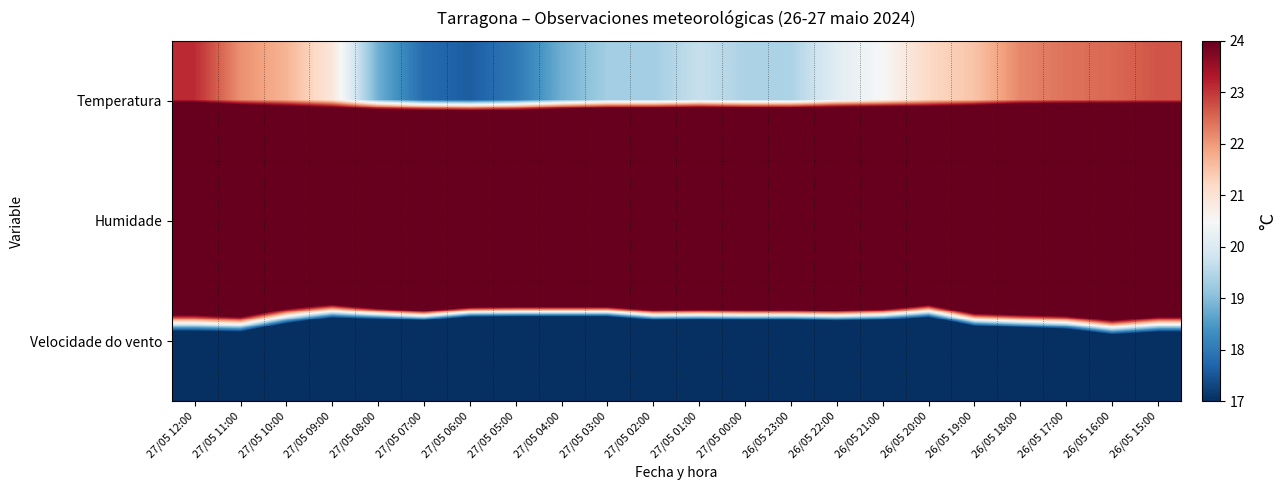

Which has a higher value, 27/05 09:00 or 27/05 12:00?

27/05 12:00